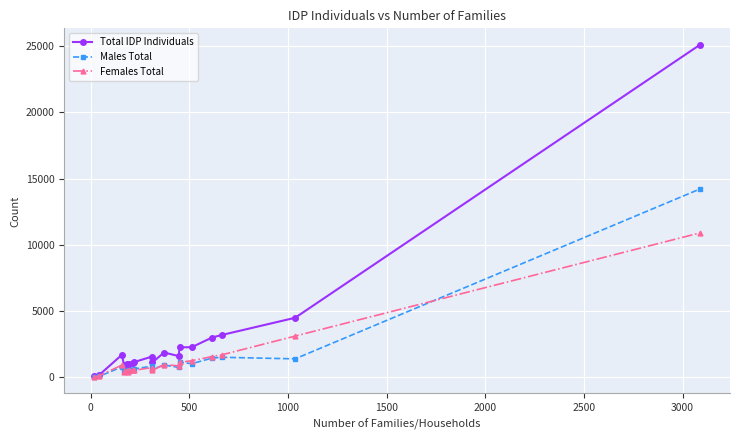

Which series has the widest spread of values?

Total IDP Individuals